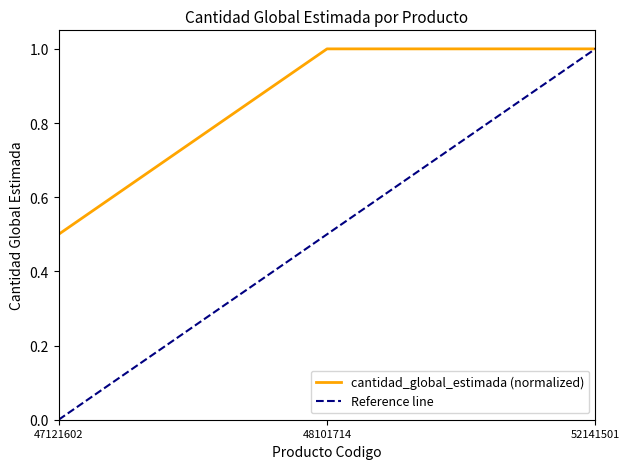

What is the change in value from 47121602 to 52141501?

+0.5